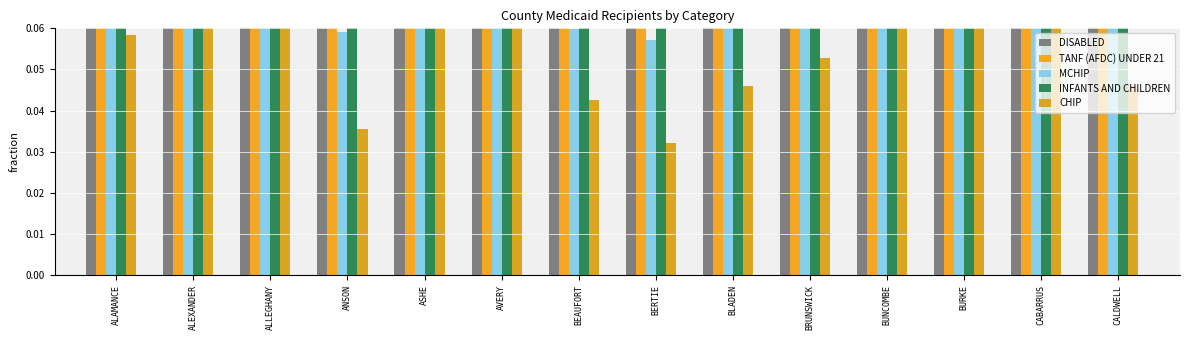

Which category has the lowest value in the INFANTS AND CHILDREN series?

BERTIE